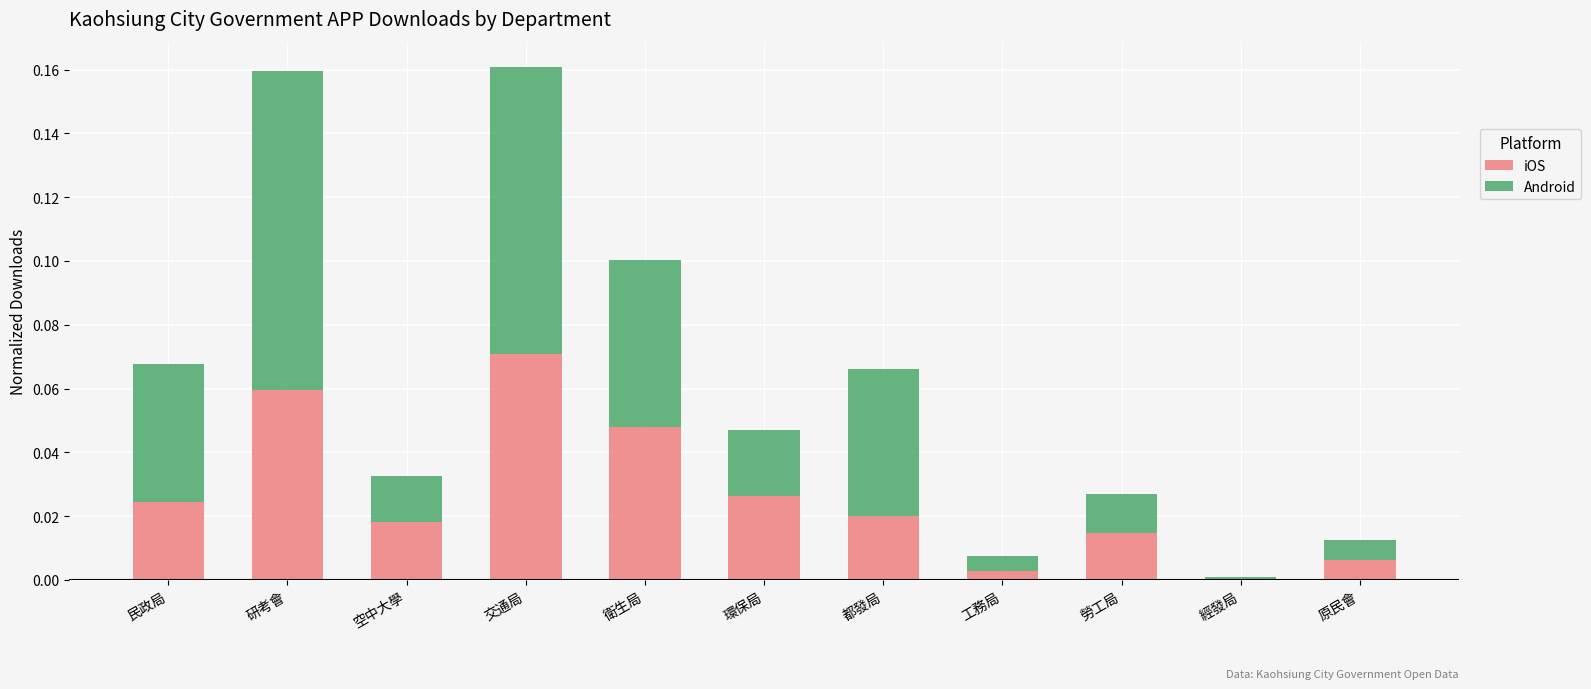

What is the sum of all iOS values?

0.3